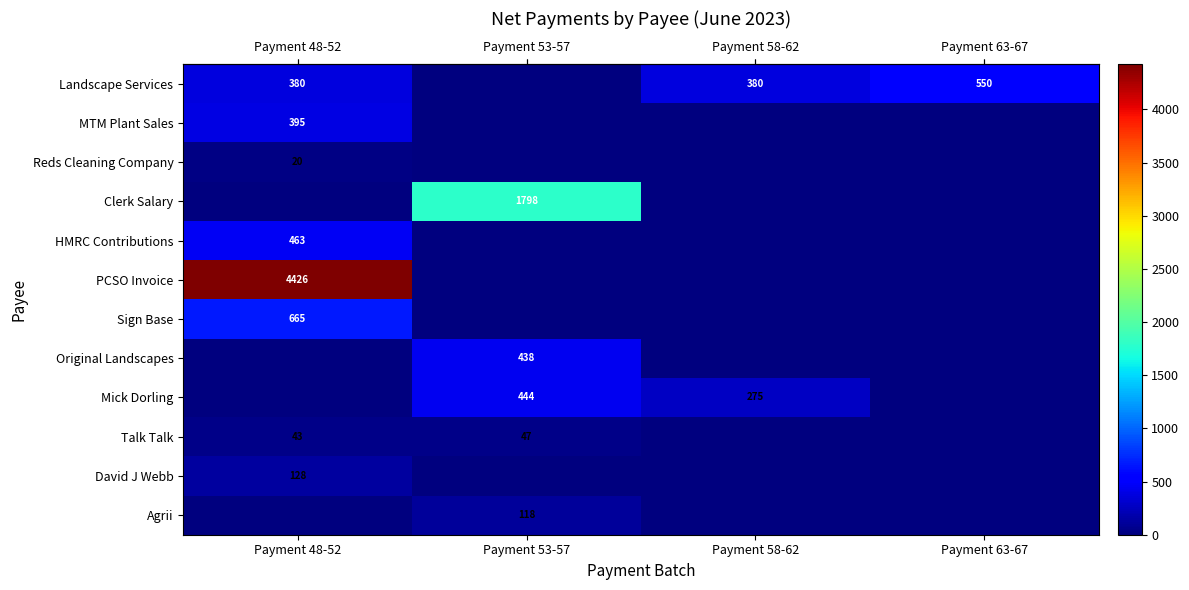

At which label does row_0 reach its peak?

Payment 63-67